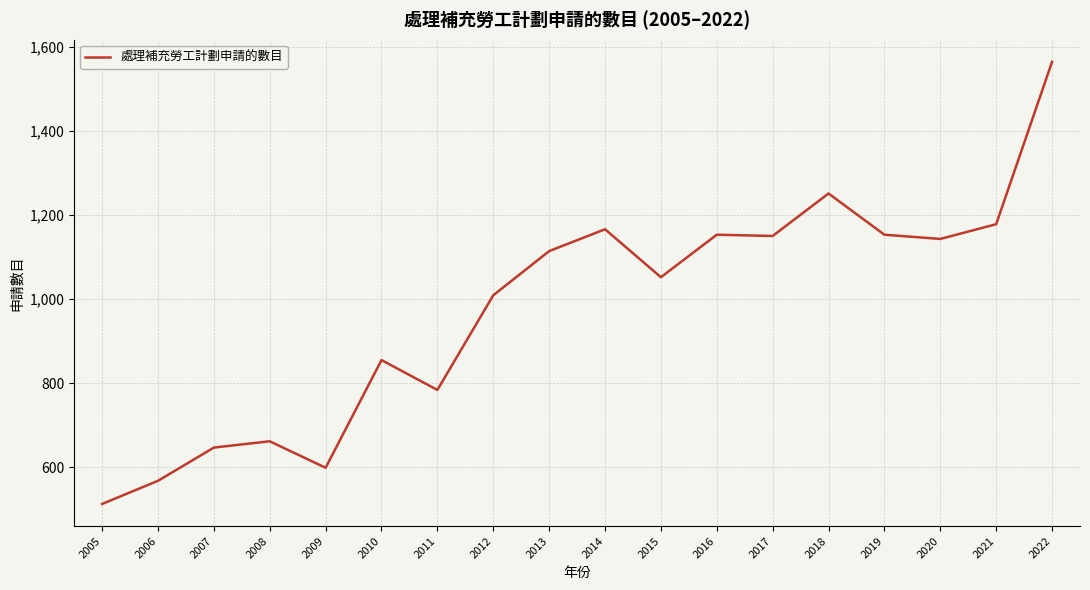

Which has a higher value, 2012 or 2015?

2015